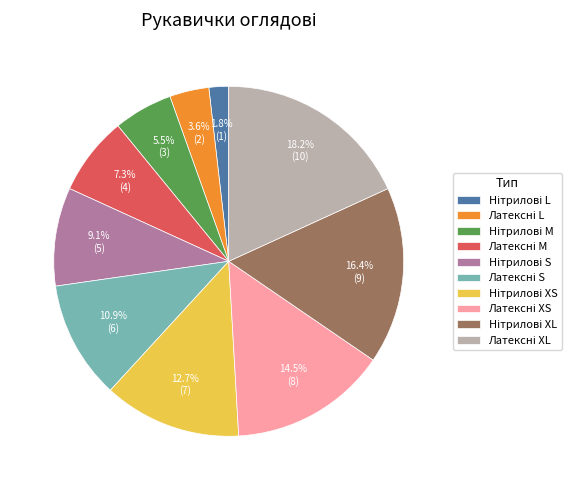

Does any single category account for the majority?

No